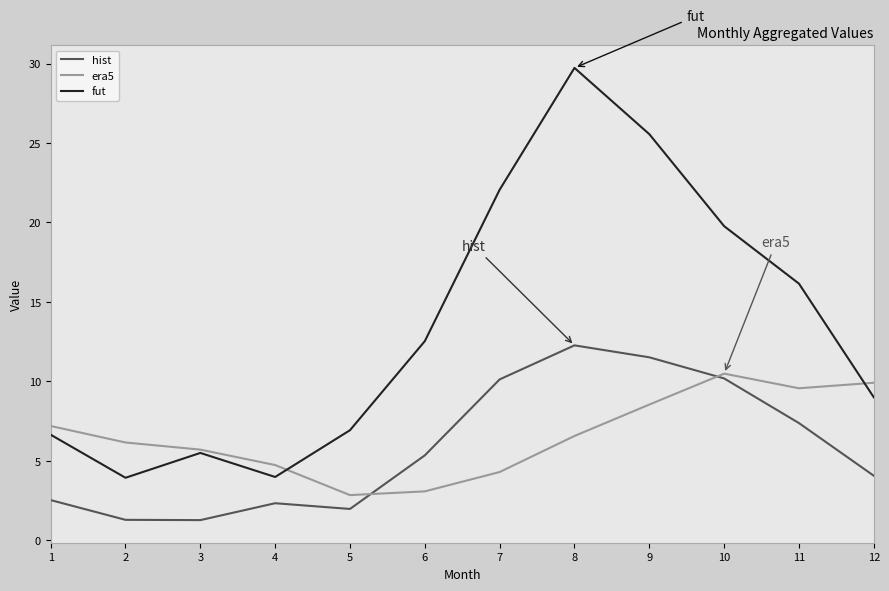

Between 9 and 11, which series saw the biggest shift?

fut